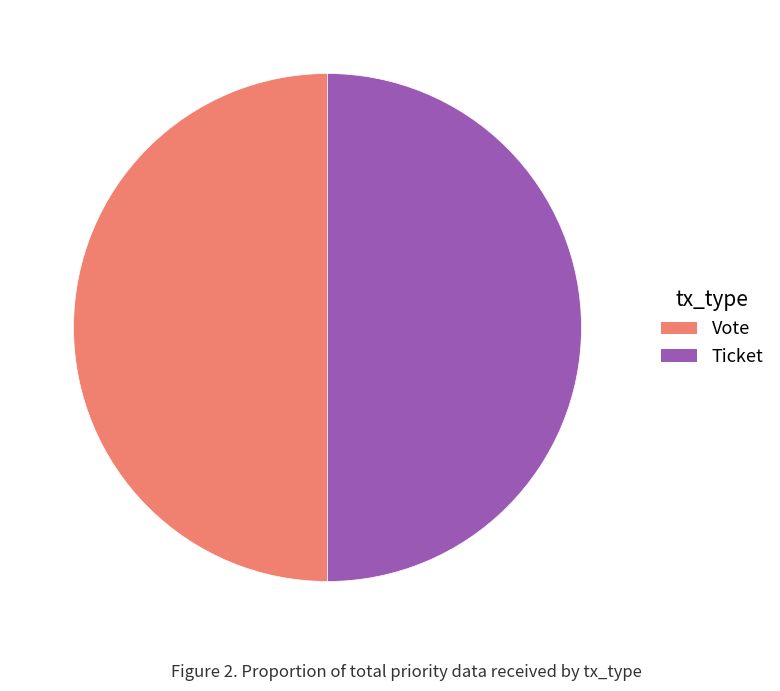

Approximately how many times larger is the value at Vote compared to Ticket?

1.0